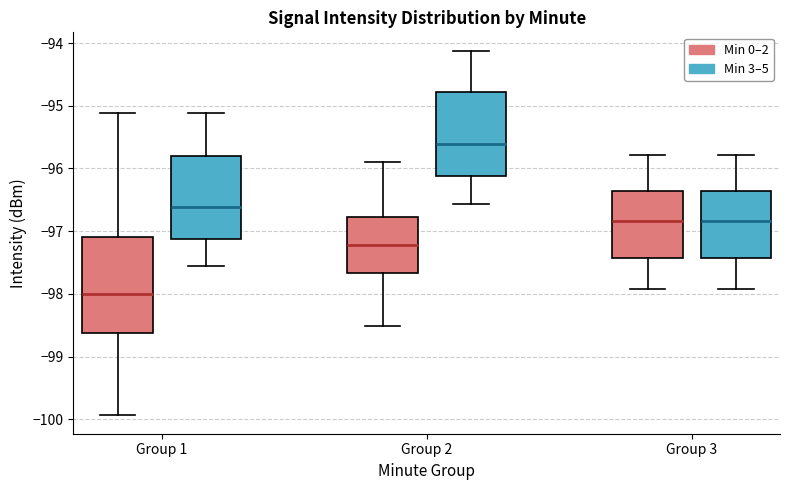

Reading left to right, transcribe this box plot: for each box, give where its median line is, the range the box spans, and where its two whiskers end, as read against the y-axis. The values are not printed on the chart, so give them approximately, as read against the axis.

Group 1 (Min 0–2): median -98.0, box -98.6 to -97.1, whiskers -99.9 to -95.1
Group 1 (Min 3–5): median -96.6, box -97.1 to -95.8, whiskers -97.6 to -95.1
Group 2 (Min 0–2): median -97.2, box -97.7 to -96.8, whiskers -98.5 to -95.9
Group 2 (Min 3–5): median -95.6, box -96.1 to -94.8, whiskers -96.6 to -94.1
Group 3 (Min 0–2): median -96.8, box -97.4 to -96.4, whiskers -97.9 to -95.8
Group 3 (Min 3–5): median -96.8, box -97.4 to -96.4, whiskers -97.9 to -95.8